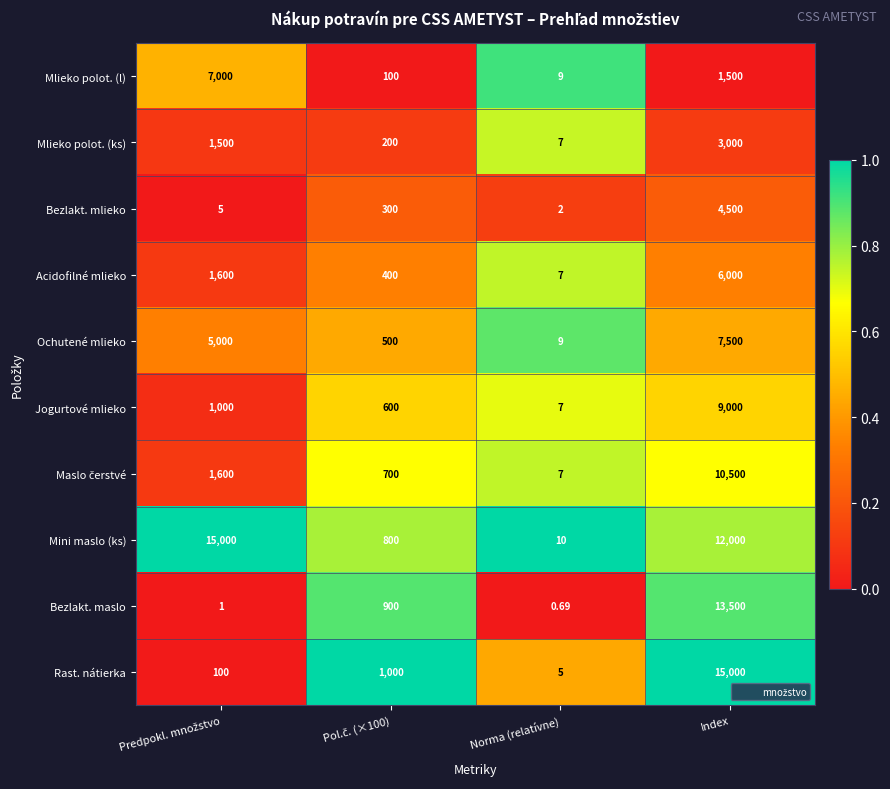

At which category is the sum across all series the highest?

Index